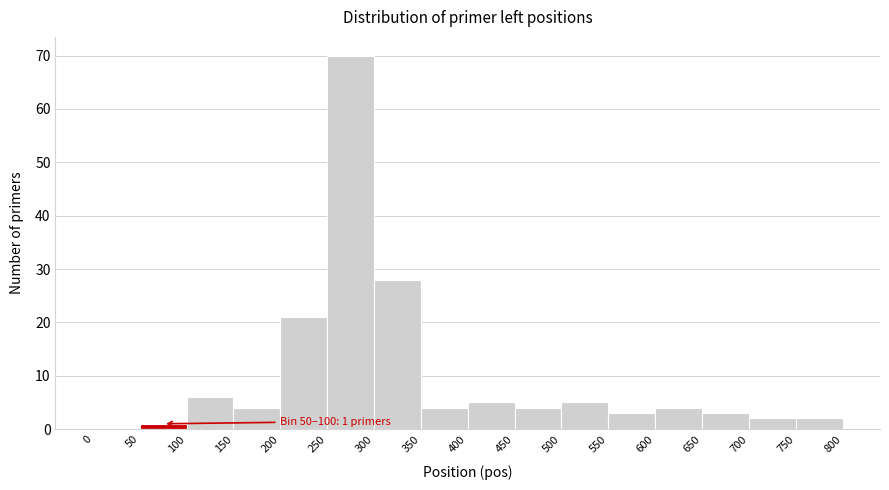

Which range on the x-axis has the tallest bar?

250 to 300